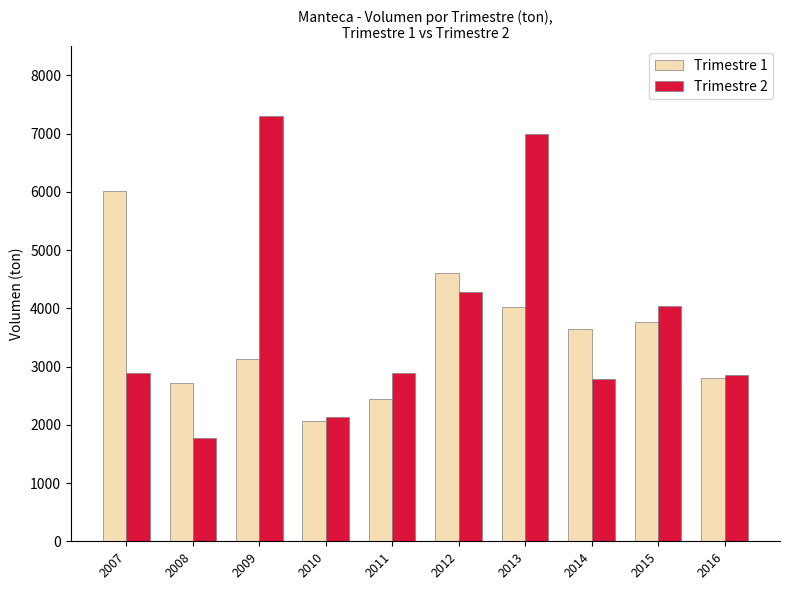

What is the value of the Trimestre 1 bar at the 2nd from the left?

2713.0